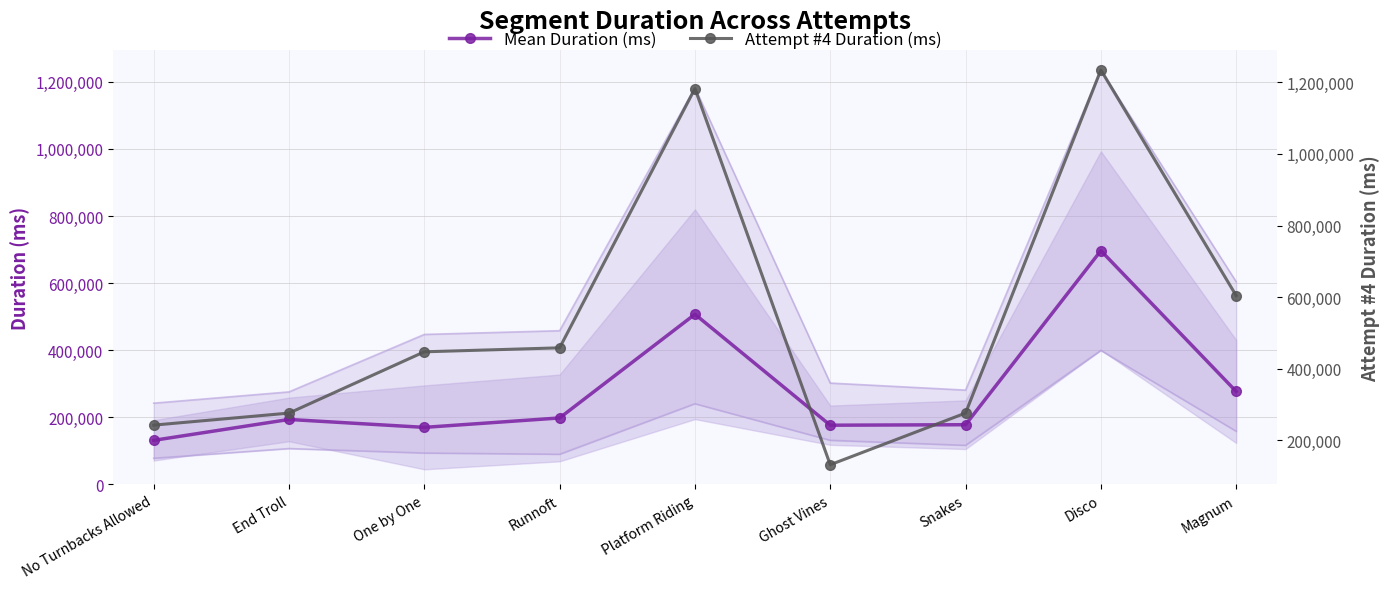

Where do Mean Duration (ms) and Attempt #4 Duration (ms) first cross each other?

Platform Riding and Ghost Vines